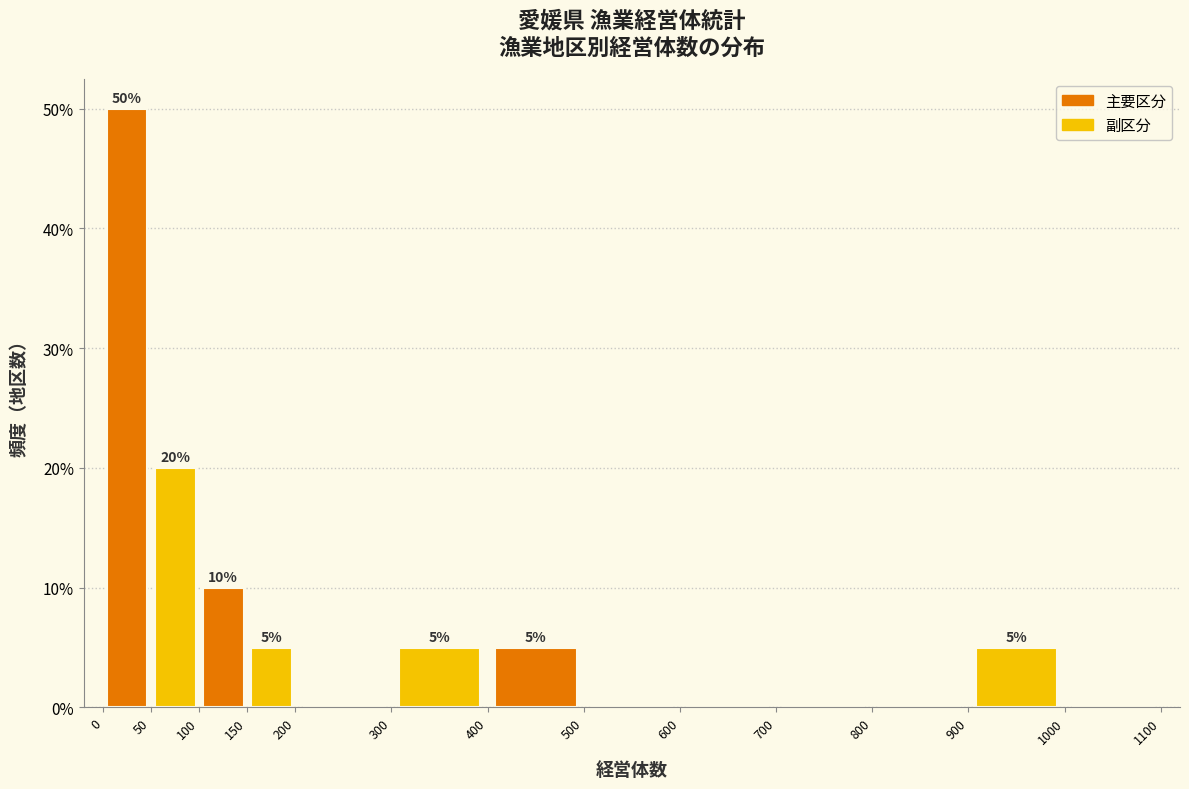

Which range on the x-axis has the tallest bar?

0 to 50